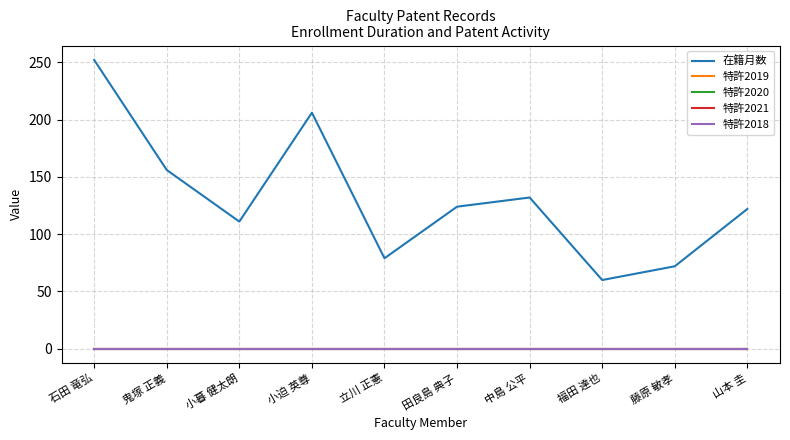

What is the label of the 10th point from the left?

山本 圭